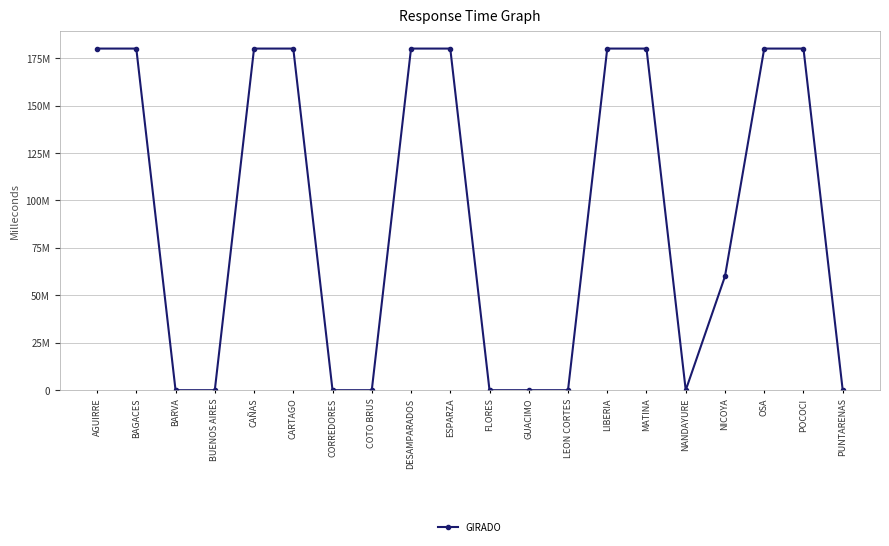

List the labels in order of value, smallest first.

BARVA, BUENOS AIRES, CORREDORES, COTO BRUS, FLORES, GUACIMO, LEON CORTES, NANDAYURE, PUNTARENAS, NICOYA, AGUIRRE, BAGACES, CAÑAS, CARTAGO, DESAMPARADOS, ESPARZA, LIBERIA, MATINA, OSA, POCOCI